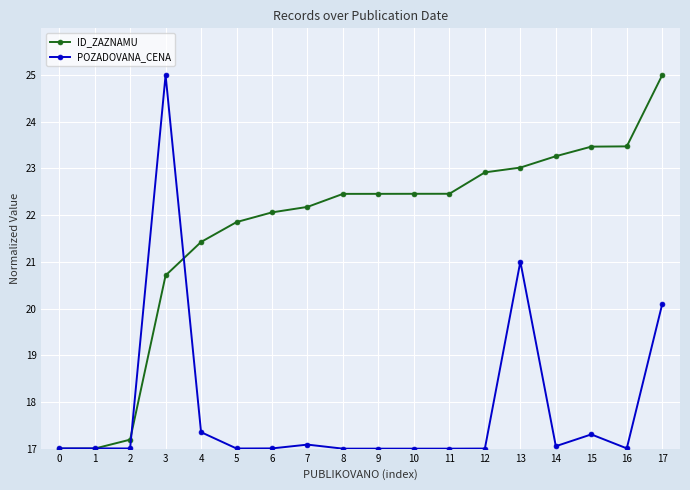

Which series ends up on top after the final intersection of ID_ZAZNAMU and POZADOVANA_CENA?

ID_ZAZNAMU